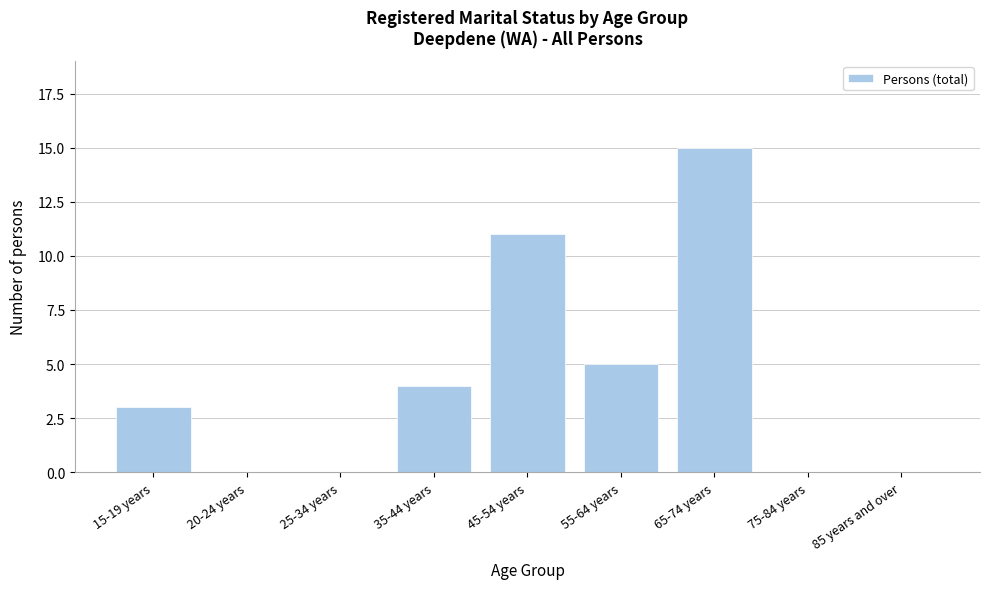

Reading left to right, list all the values displayed in this chart.

15-19 years=3	20-24 years=0	25-34 years=0	35-44 years=4	45-54 years=11	55-64 years=5	65-74 years=15	75-84 years=0	85 years and over=0